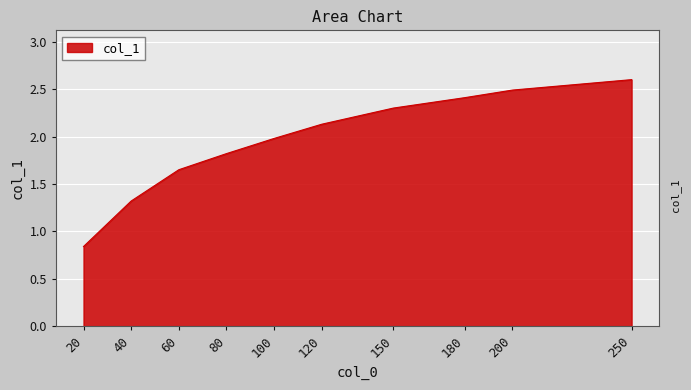

True or false: there are more than 1 points higher than both neighbors.

False